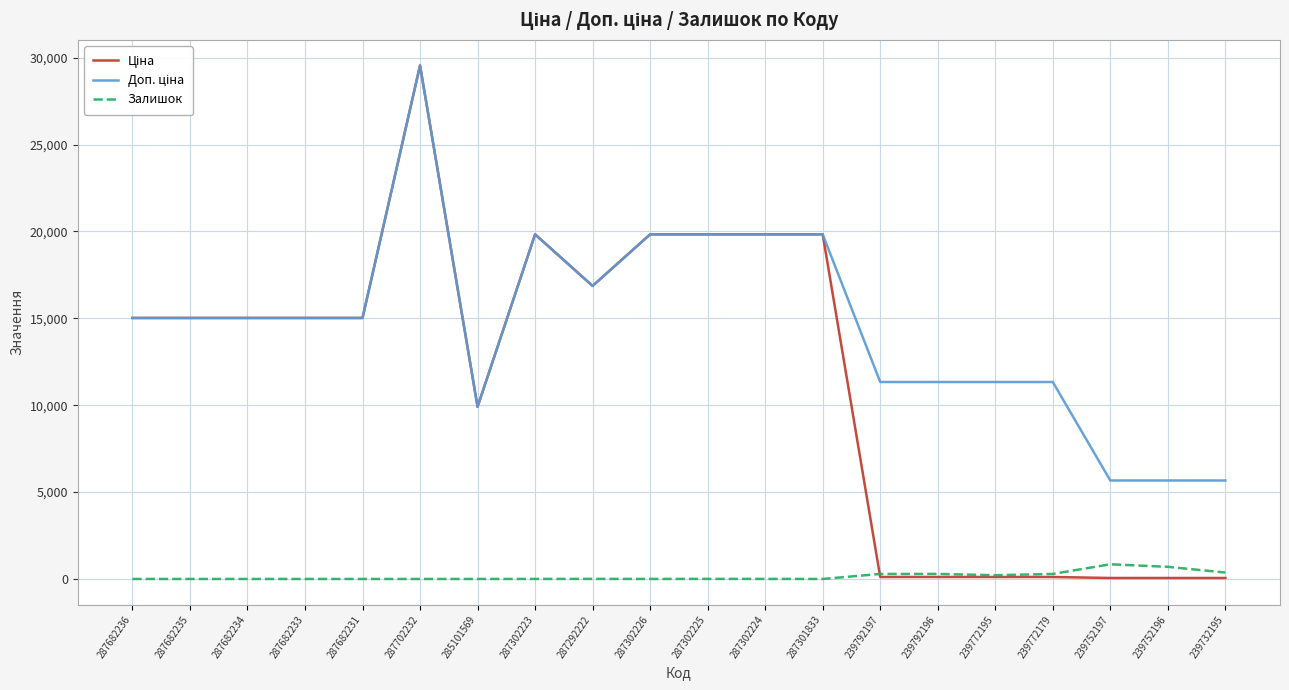

At which category is the sum across all series the highest?

287702232